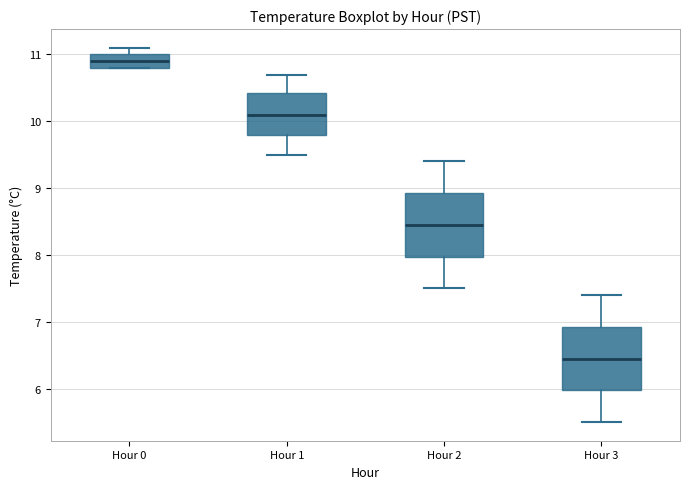

Where is the lower edge of the box for Hour 2 on the y-axis? The values are not printed on the chart, so give them approximately, as read against the axis.

8.0